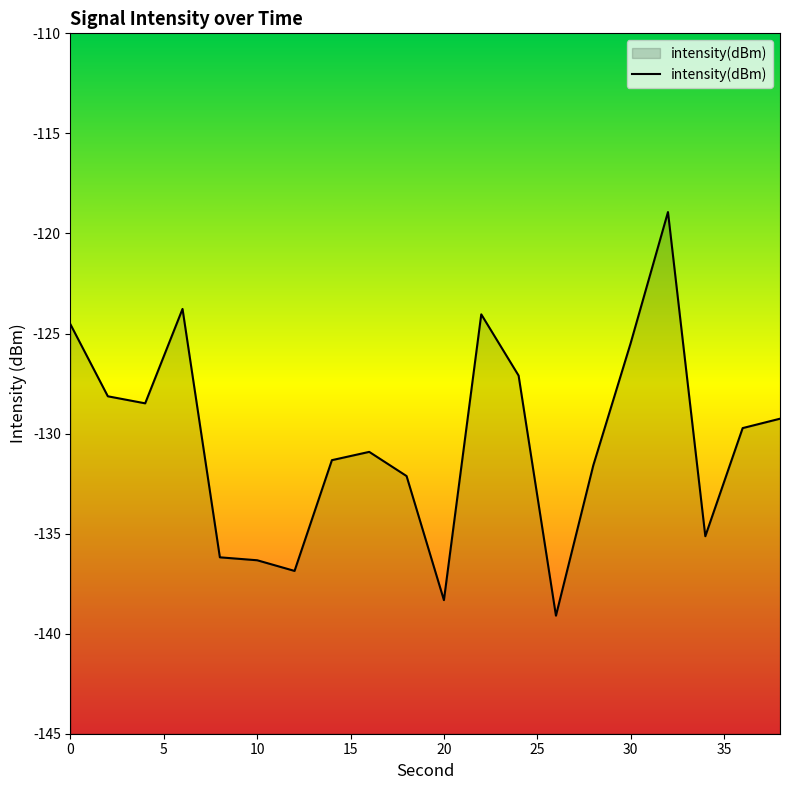

What is the sum of all values?

-2607.4